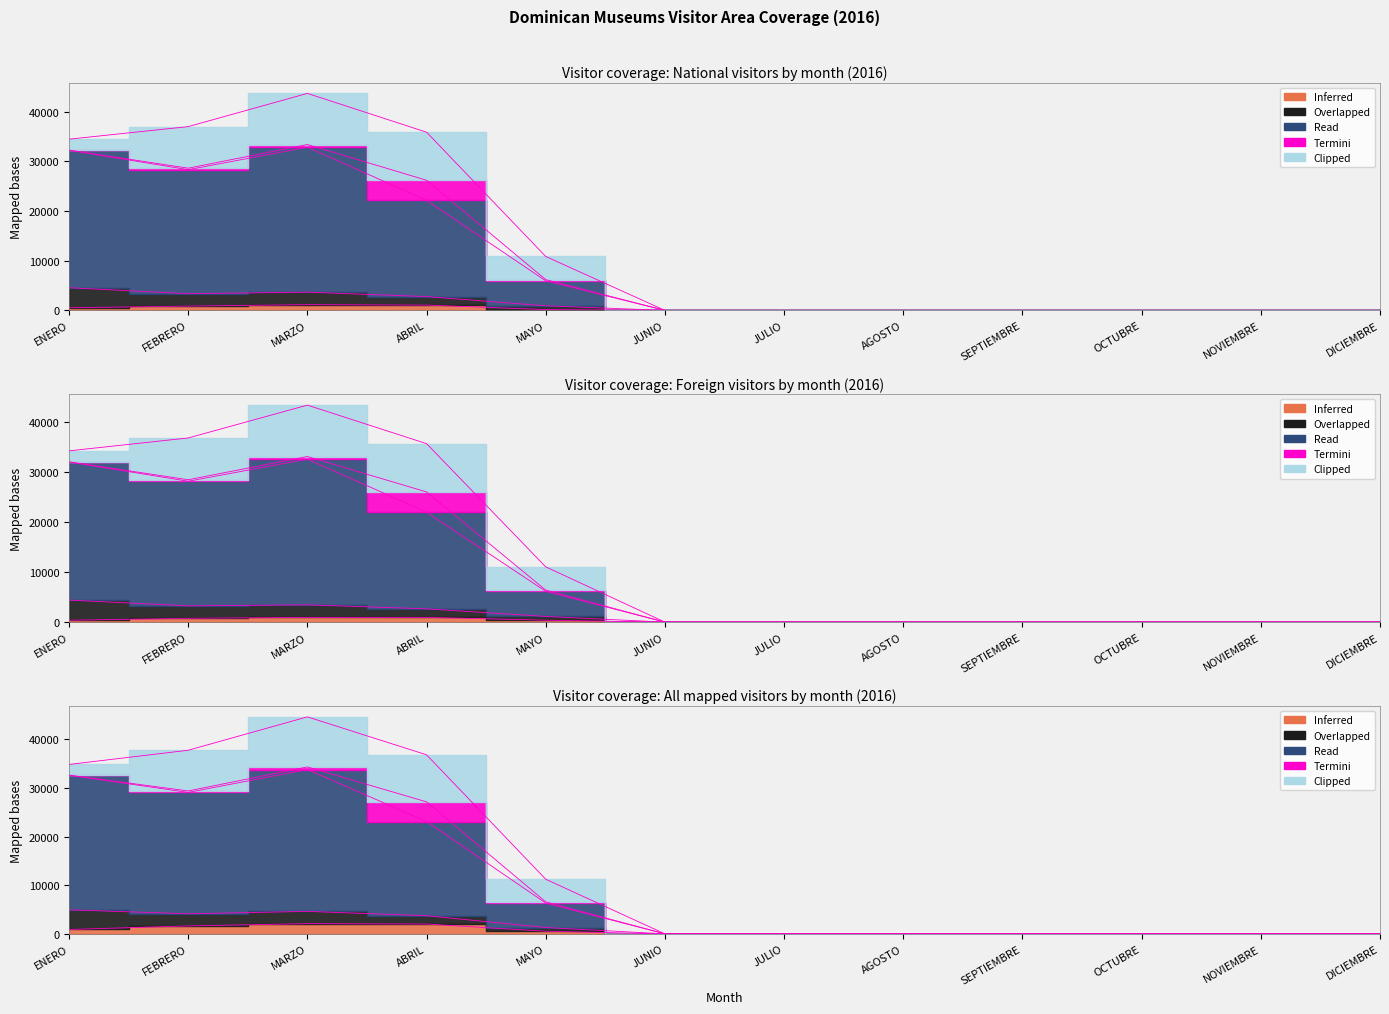

At how many categories does at least one series exceed 8289?

4